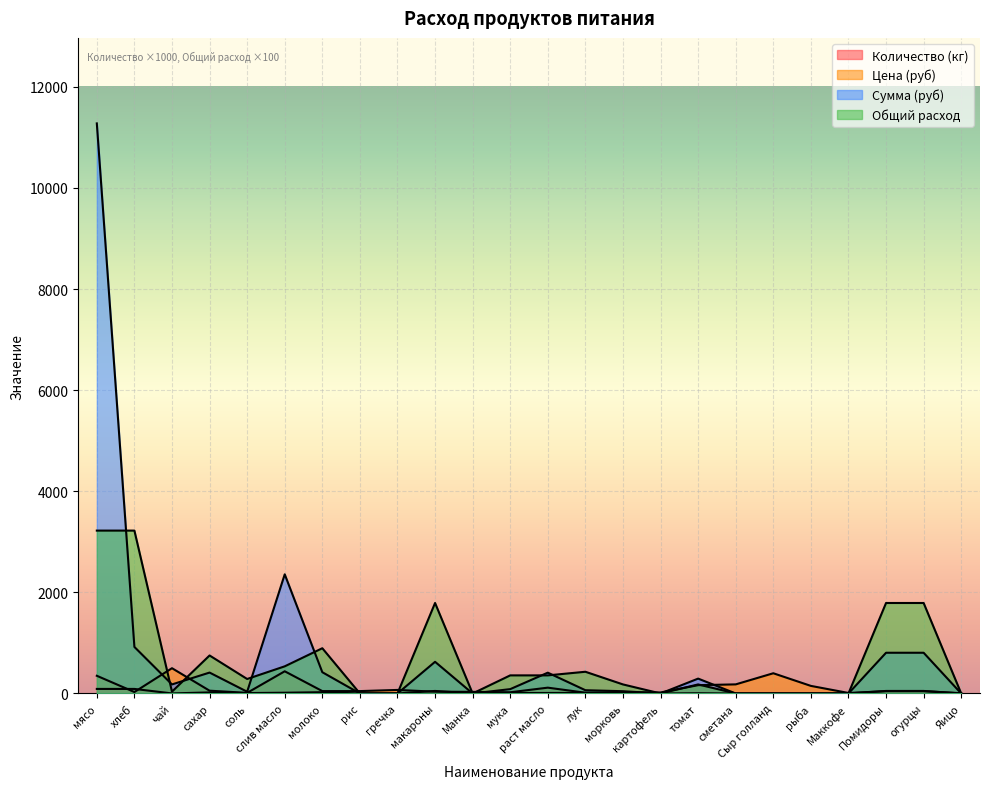

The value of Сумма (руб) at сметана is 0.0. True or false?

True